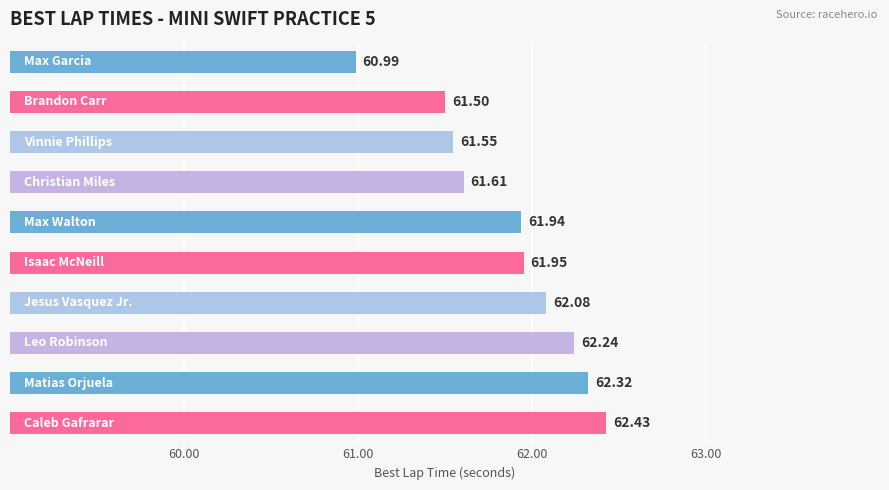

What is the change in value from 60.00 to 9?

+1.4